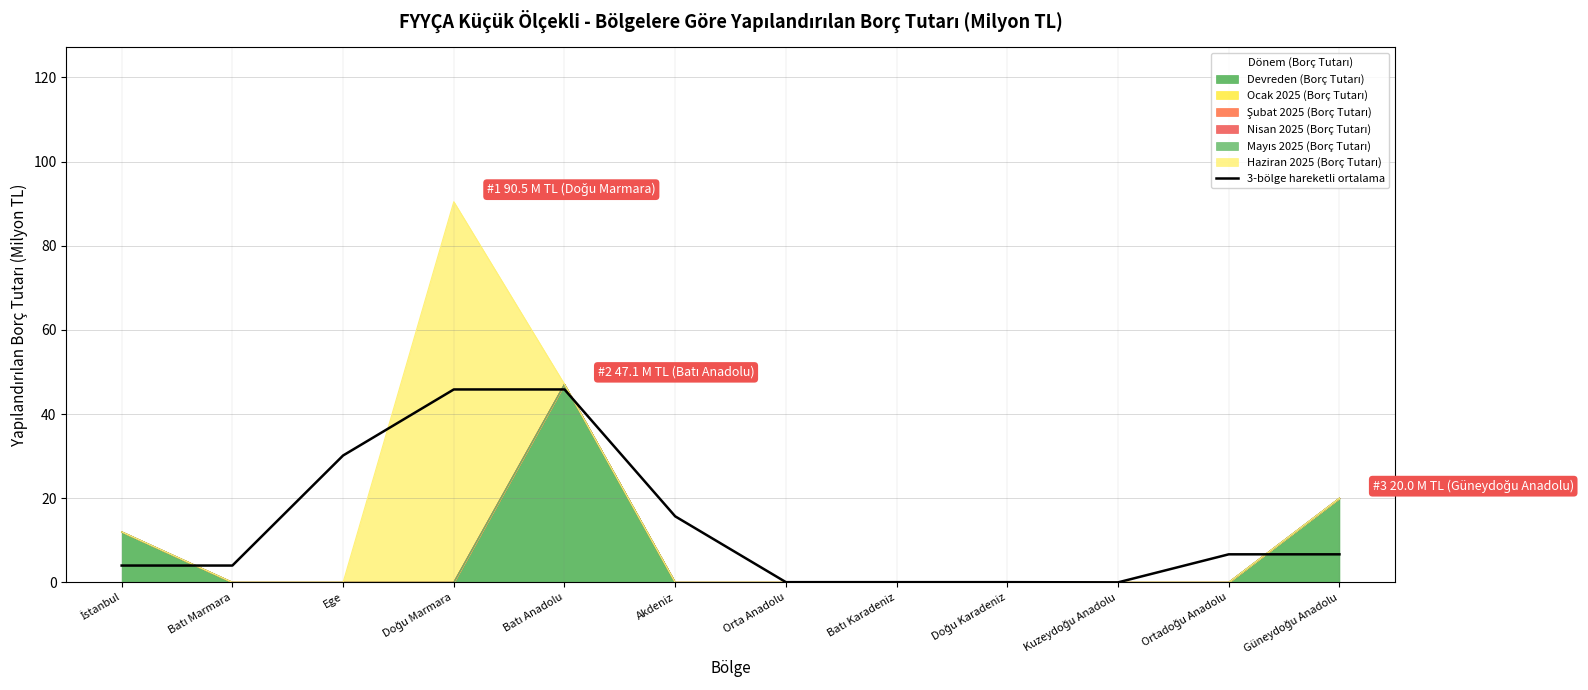

Which label corresponds to the smallest value in the chart?

Kuzeydoğu Anadolu